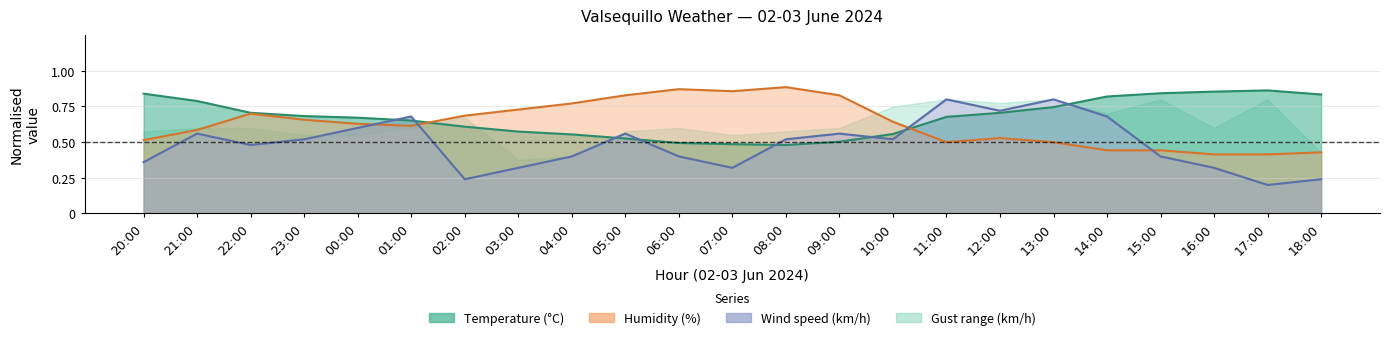

Where is Humidity (%) nearest to the value 0?

16:00